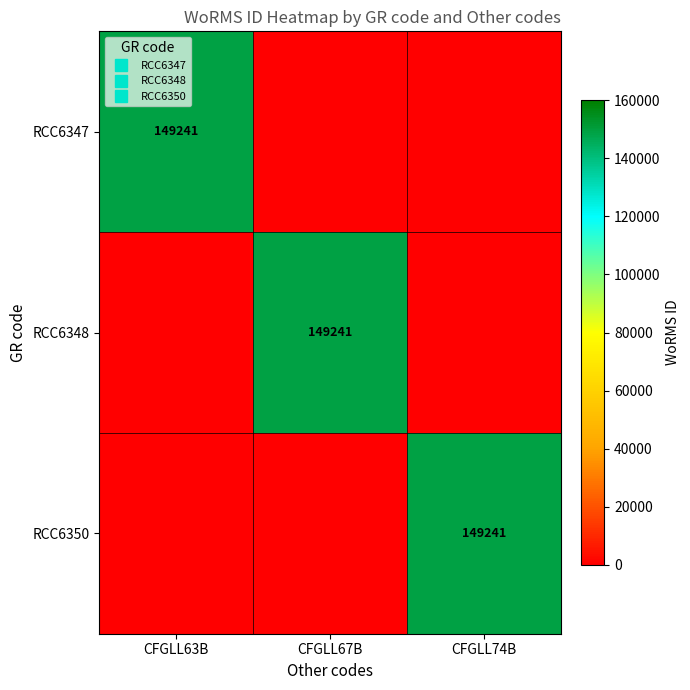

Which series has the largest total across all categories?

RCC6347